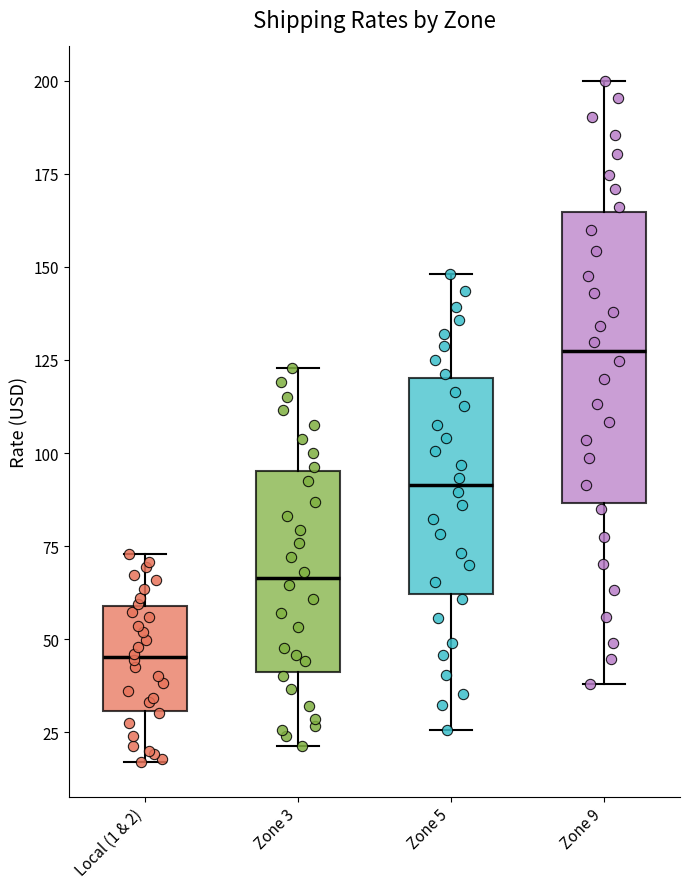

Reading left to right, read every box against the y-axis: the position of its median line, the range the box covers, and the ends of its whiskers. The values are not printed on the chart, so give them approximately, as read against the axis.

Local (1 & 2): median 45, box 30 to 60, whiskers 15 to 75
Zone 3: median 65, box 40 to 95, whiskers 20 to 125
Zone 5: median 90, box 60 to 120, whiskers 25 to 150
Zone 9: median 125, box 85 to 165, whiskers 40 to 200